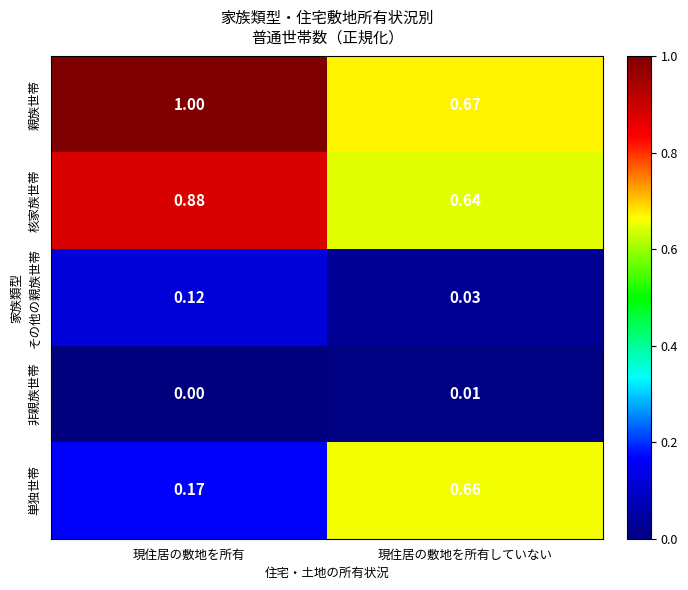

At which category is the sum across all series the highest?

現住居の敷地を所有